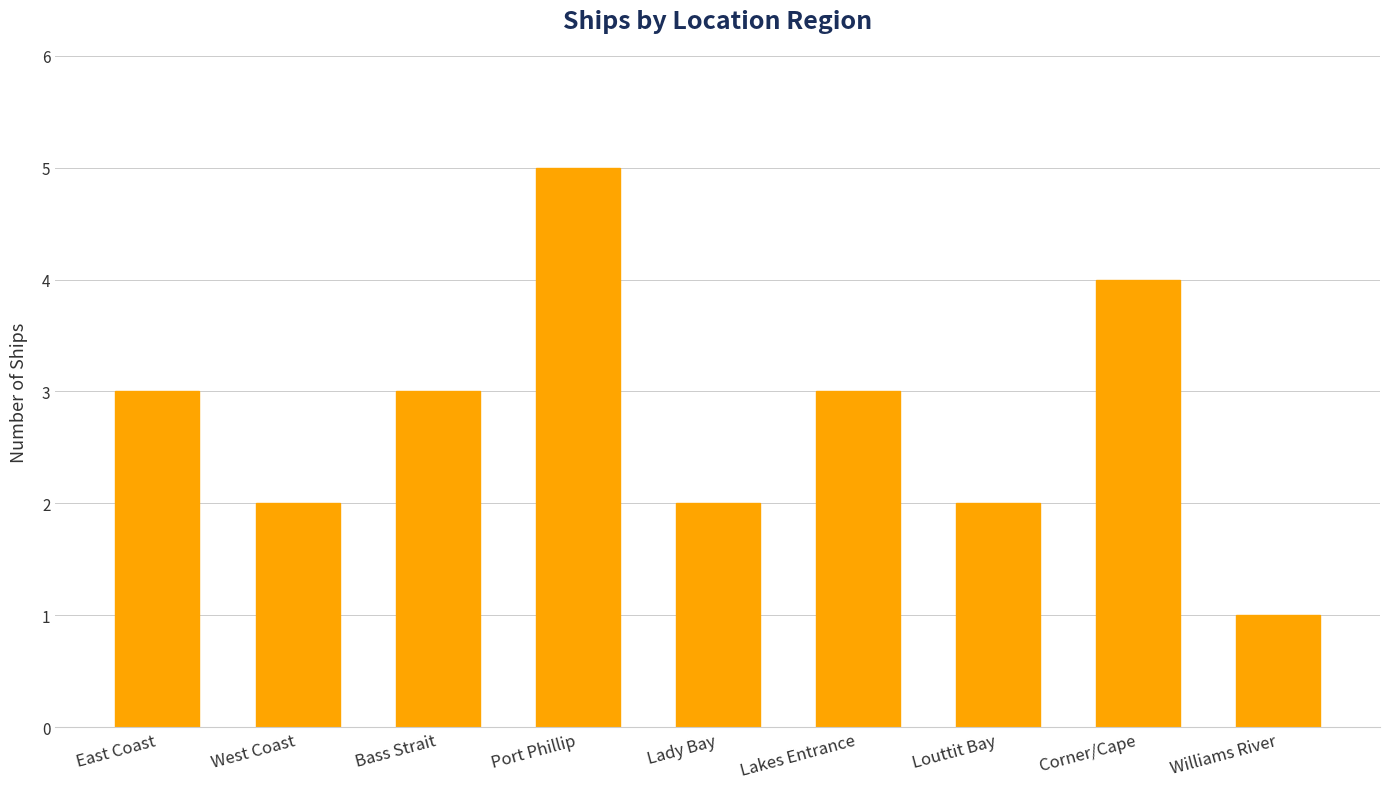

What is the label of the 5th bar from the right?

Lady Bay